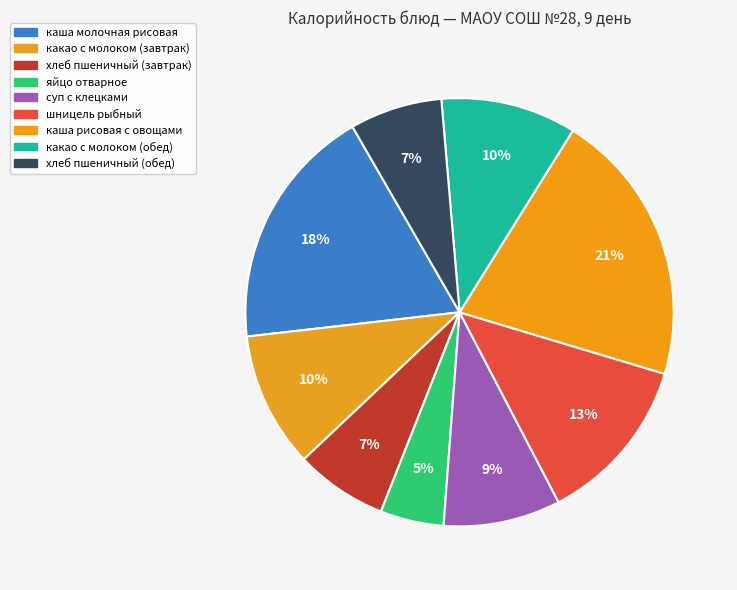

Which category has the smallest portion of the pie?

яйцо отварное